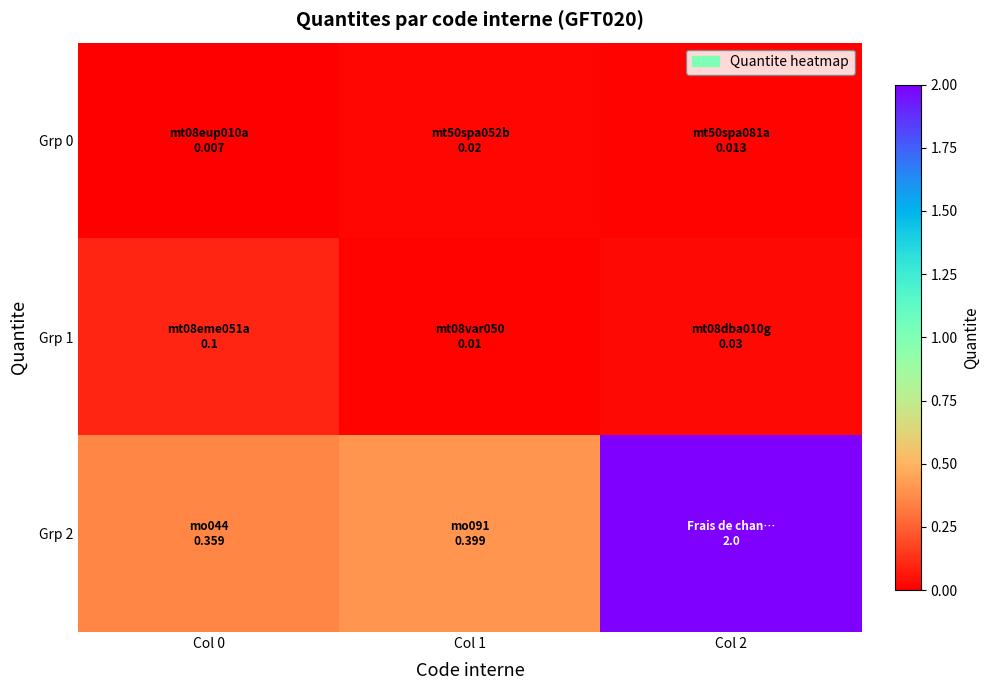

How many series are shown in this chart?

3